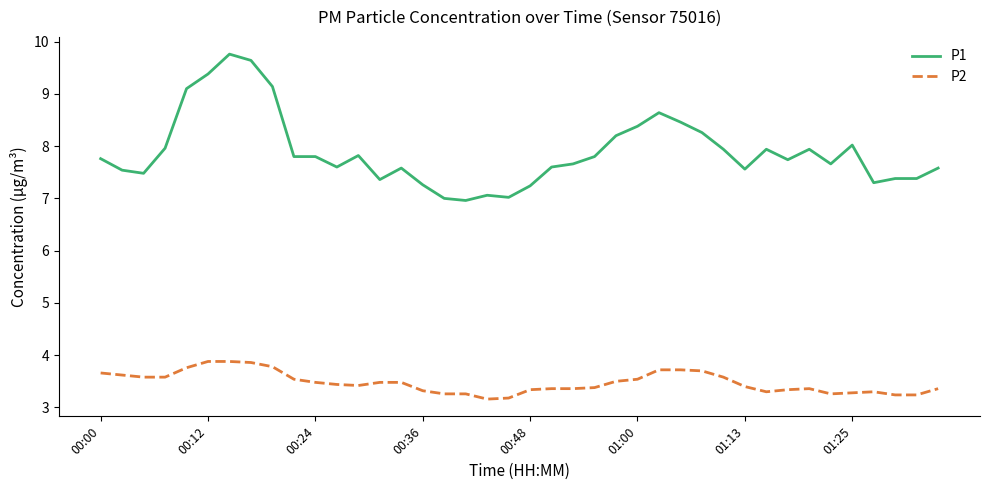

True or false: P1 and P2 cross at least once.

False